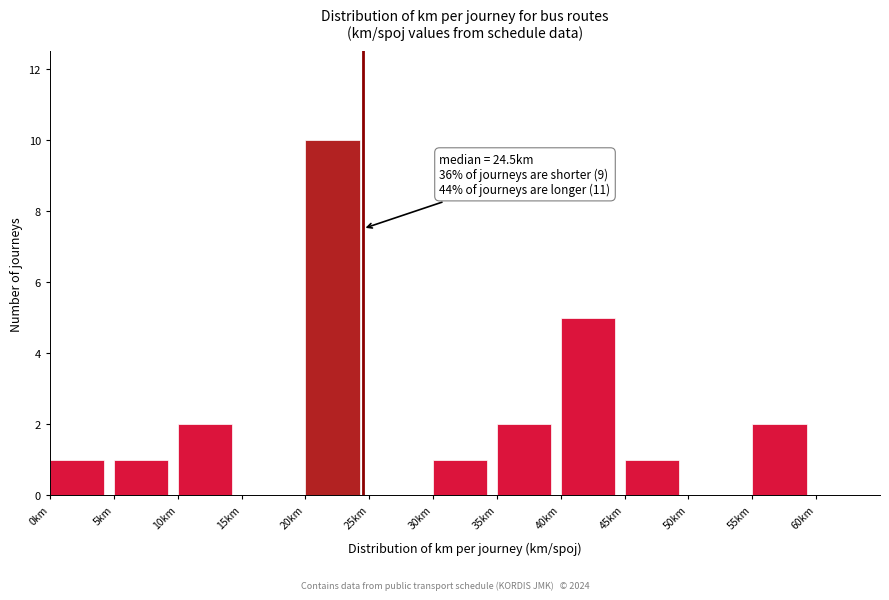

Over which range of the x-axis is the bar tallest?

20 to 25